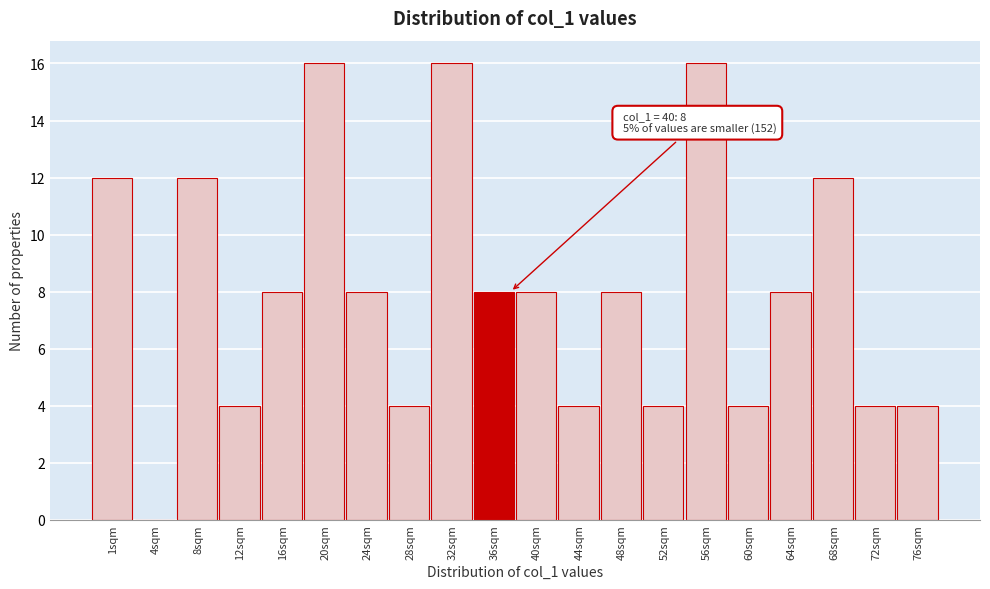

Reading left to right, what are all the values shown in this chart?

1sqm=12	4sqm=0	8sqm=12	12sqm=4	16sqm=8	20sqm=16	24sqm=8	28sqm=4	32sqm=16	36sqm=8	40sqm=8	44sqm=4	48sqm=8	52sqm=4	56sqm=16	60sqm=4	64sqm=8	68sqm=12	72sqm=4	76sqm=4